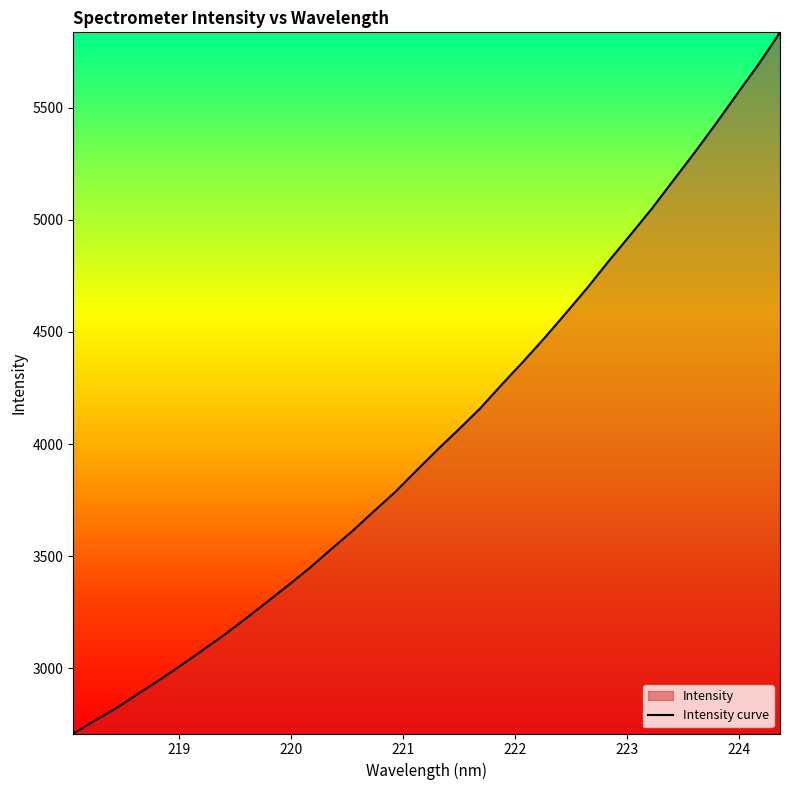

Rank the categories by value from lowest to highest.

218.0596, 218.2508, 218.442, 218.6332, 218.8244, 219.0156, 219.2067, 219.3979, 219.589, 219.7801, 219.9712, 220.1623, 220.3533, 220.5444, 220.7354, 220.9264, 221.1174, 221.3083, 221.4993, 221.6902, 221.8812, 222.0721, 222.263, 222.4538, 222.6447, 222.8355, 223.0264, 223.2172, 223.408, 223.5987, 223.7895, 223.9802, 224.1709, 224.3616